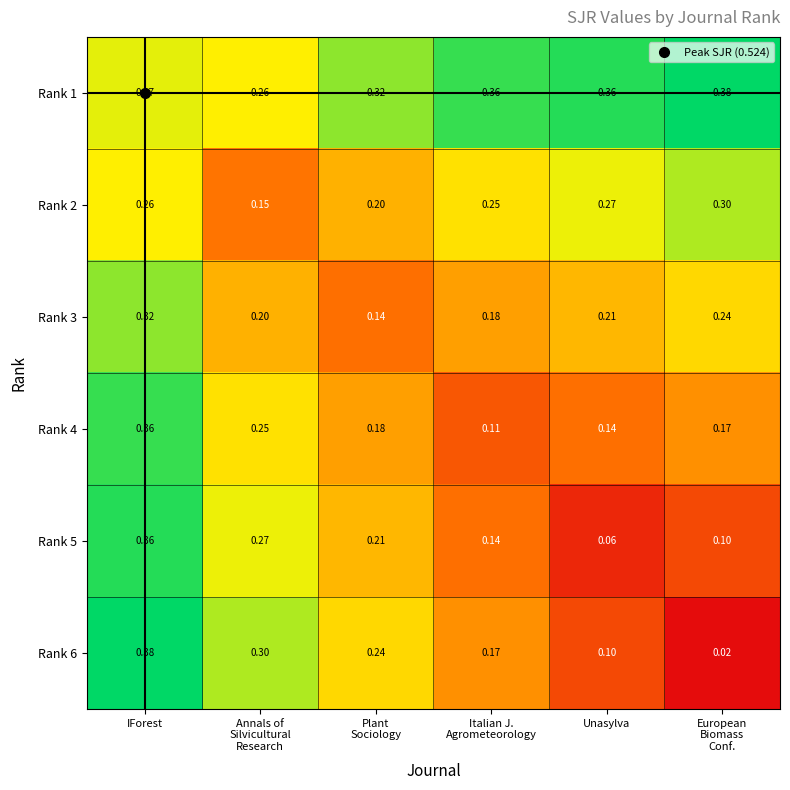

Which series has the largest range (max minus min)?

Rank 6